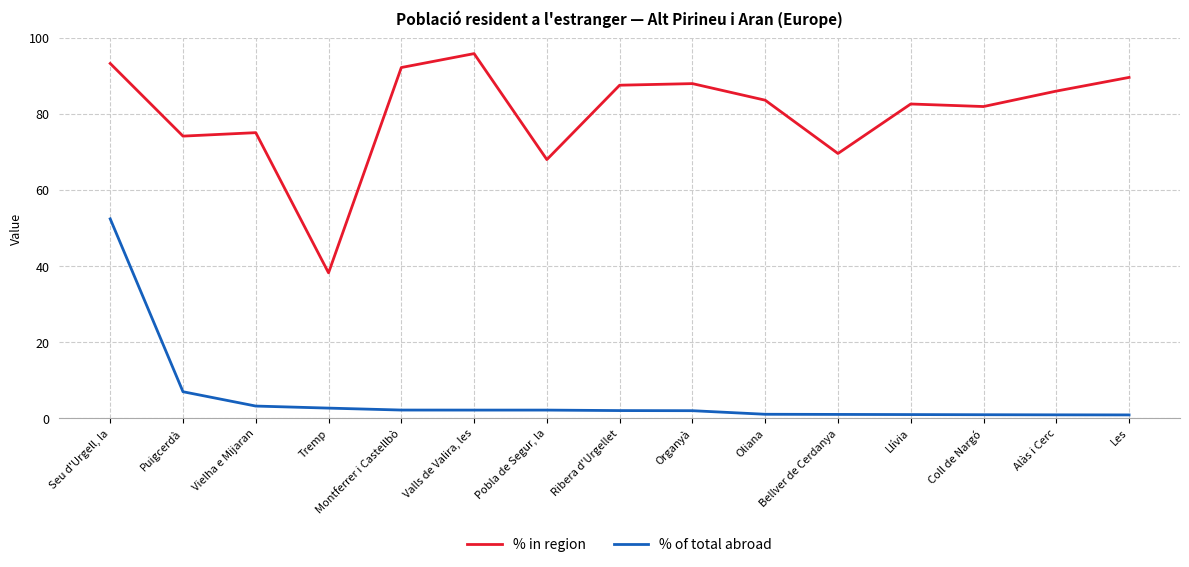

Rank the categories by % in region value from lowest to highest.

Tremp, Pobla de Segur, la, Bellver de Cerdanya, Puigcerdà, Vielha e Mijaran, Coll de Nargó, Llívia, Oliana, Alàs i Cerc, Ribera d'Urgellet, Organyà, Les, Montferrer i Castellbò, Seu d'Urgell, la, Valls de Valira, les